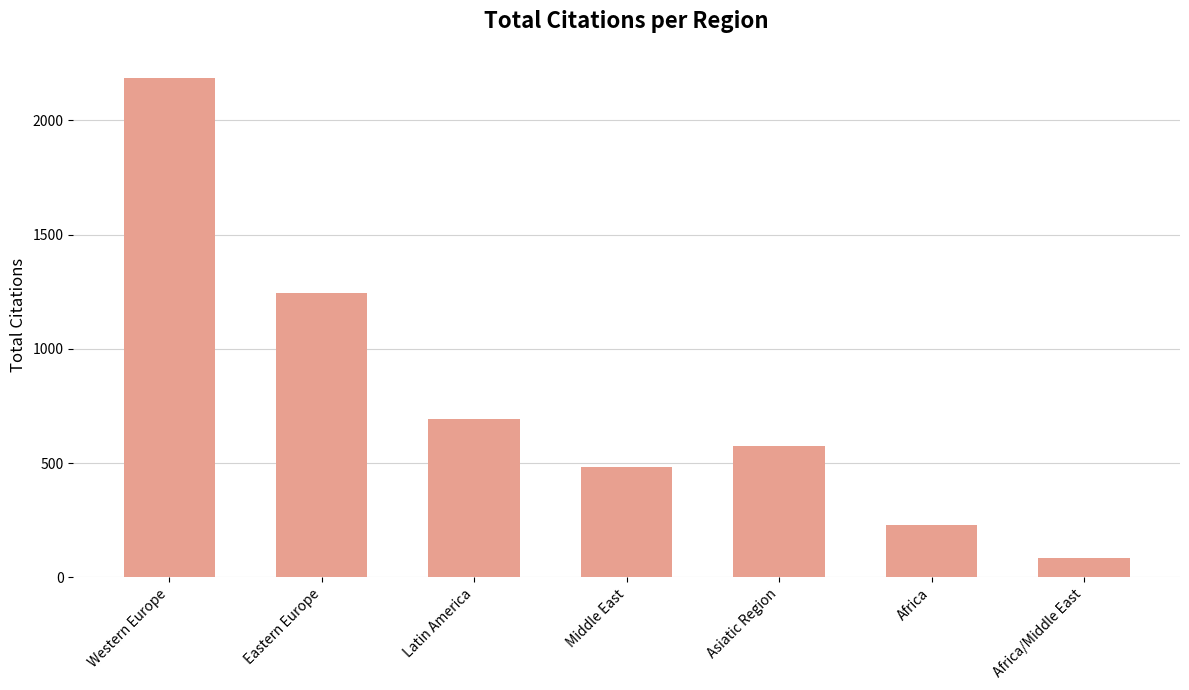

Rank the categories by value from highest to lowest.

Western Europe, Eastern Europe, Latin America, Asiatic Region, Middle East, Africa, Africa/Middle East